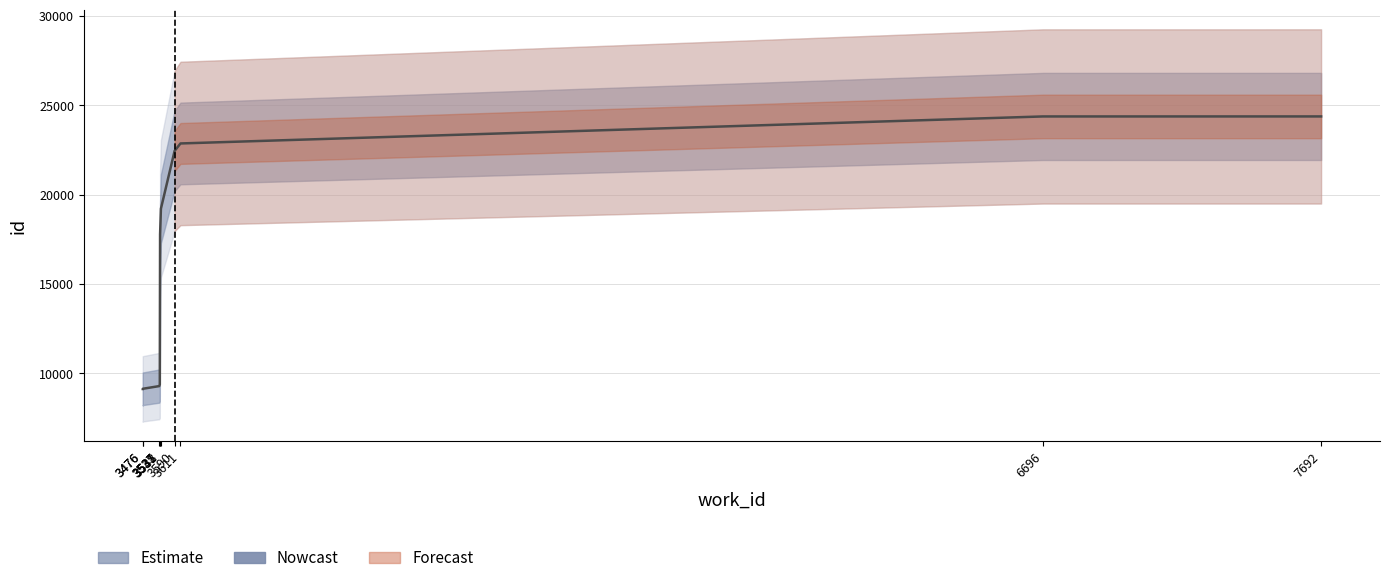

The value of id_lower at 3476 is 9135. True or false?

True